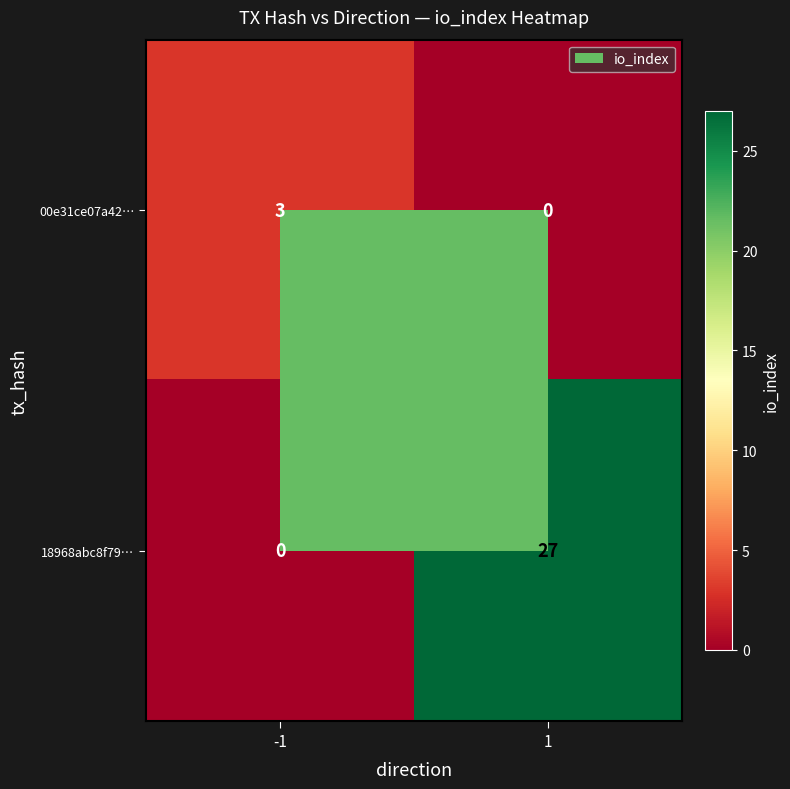

What is the maximum value shown in the chart?

27